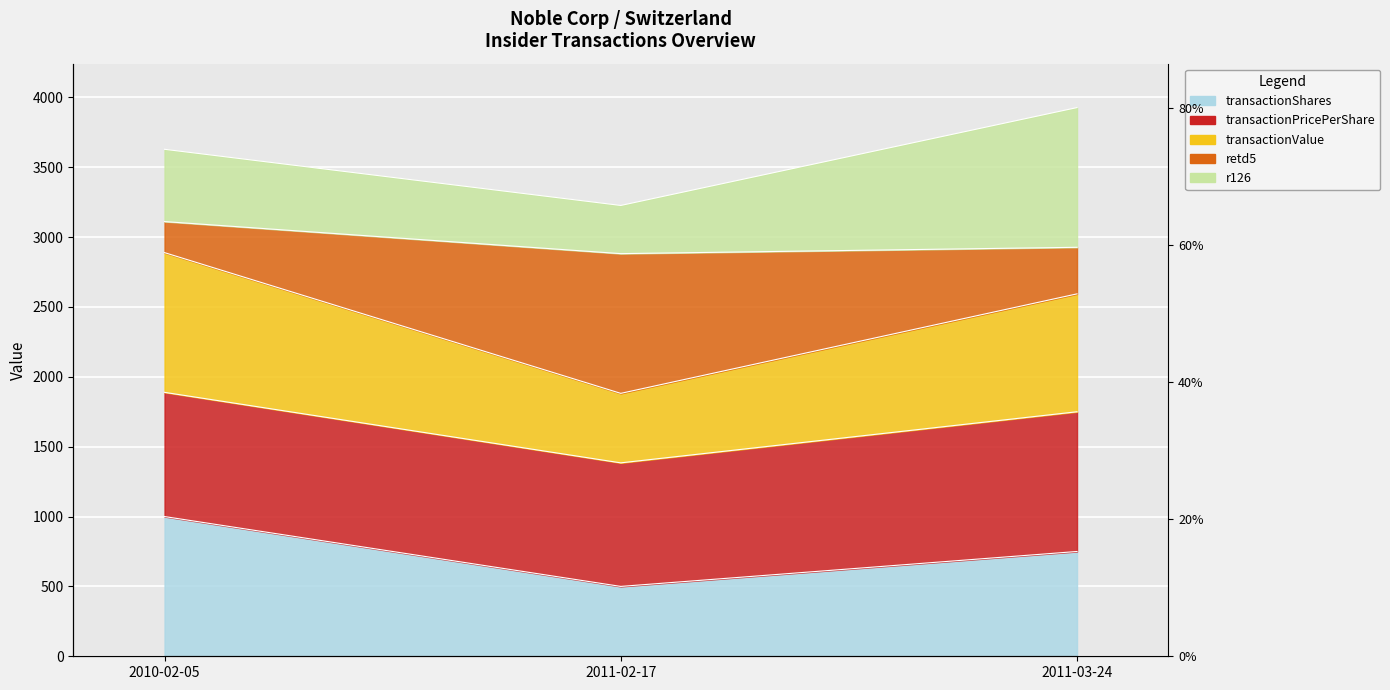

Read the transactionShares value at 2011-02-17.

500.0